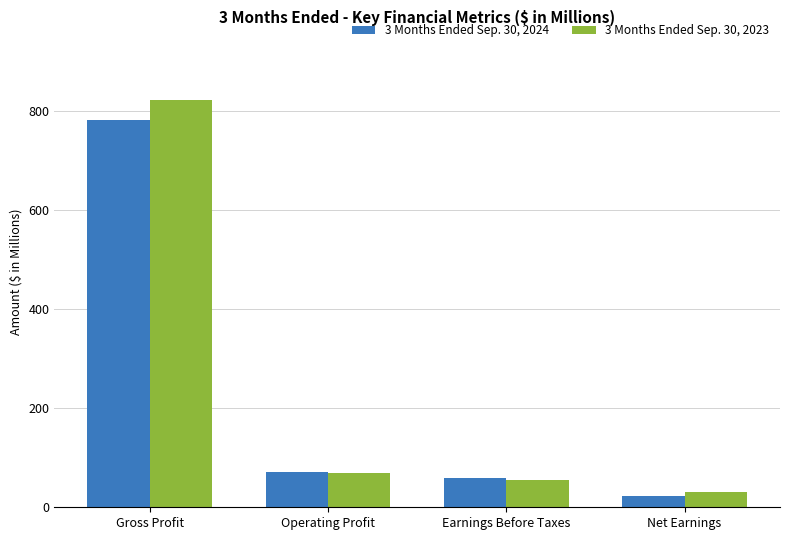

Reading right to left, extract all data points from this chart.

3 Months Ended Sep. 30, 2024: 22.8	59.2	70.8	782.1
3 Months Ended Sep. 30, 2023: 30.3	54.7	69.8	821.9